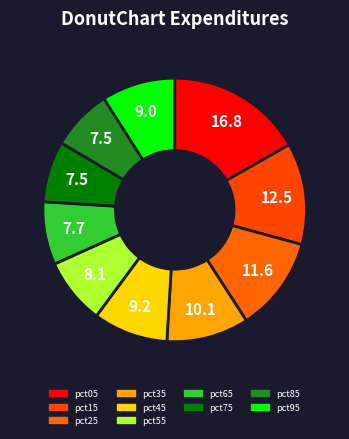

True or false: pct95 accounts for 9% of the total.

True